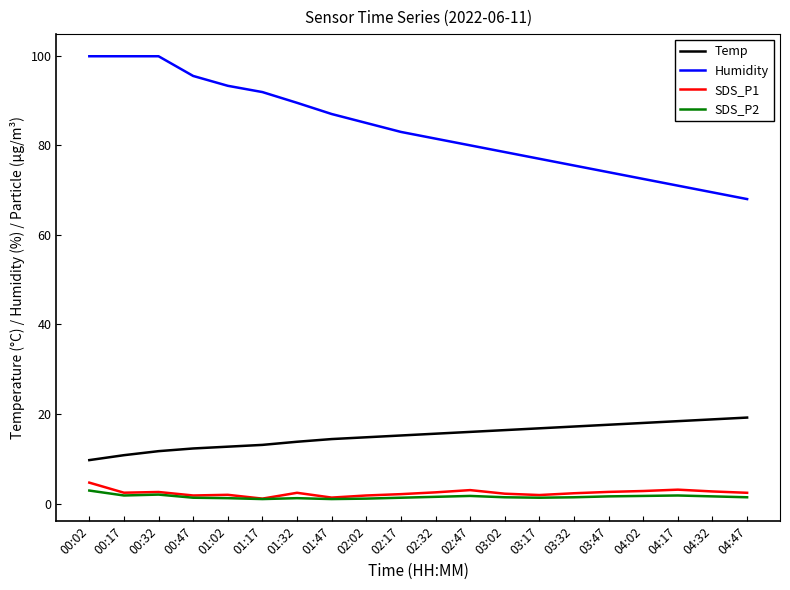

Count the number of categories in the chart.

20